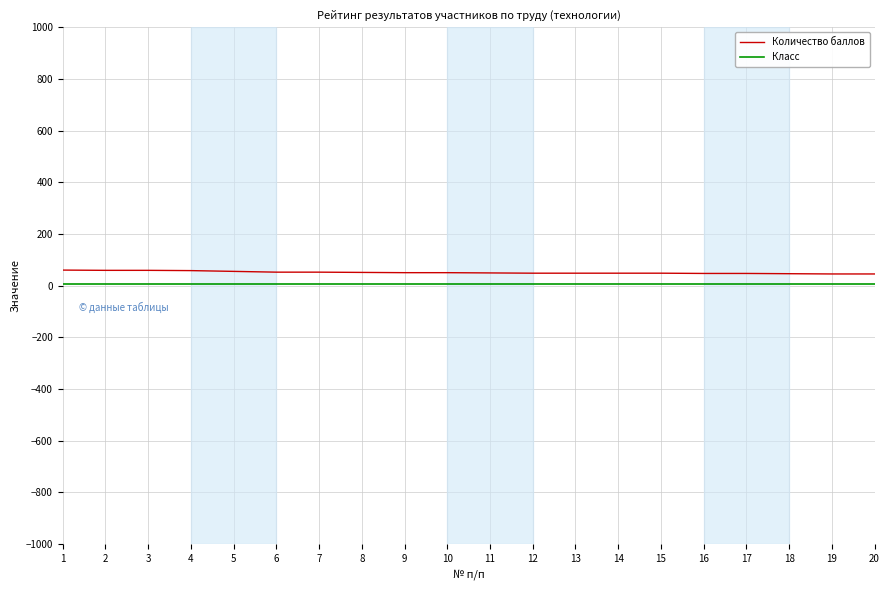

What is the sum of the Количество баллов values at 8 and 19?

96